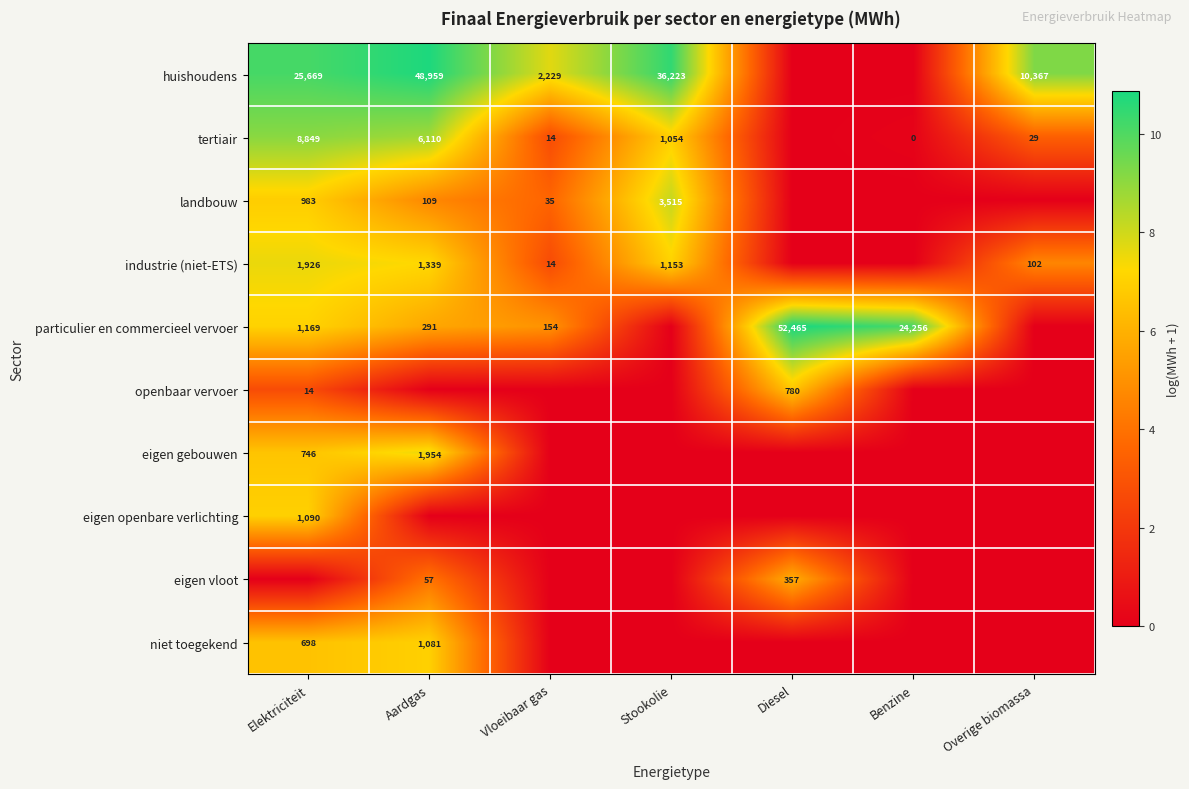

How many series are shown in this chart?

10